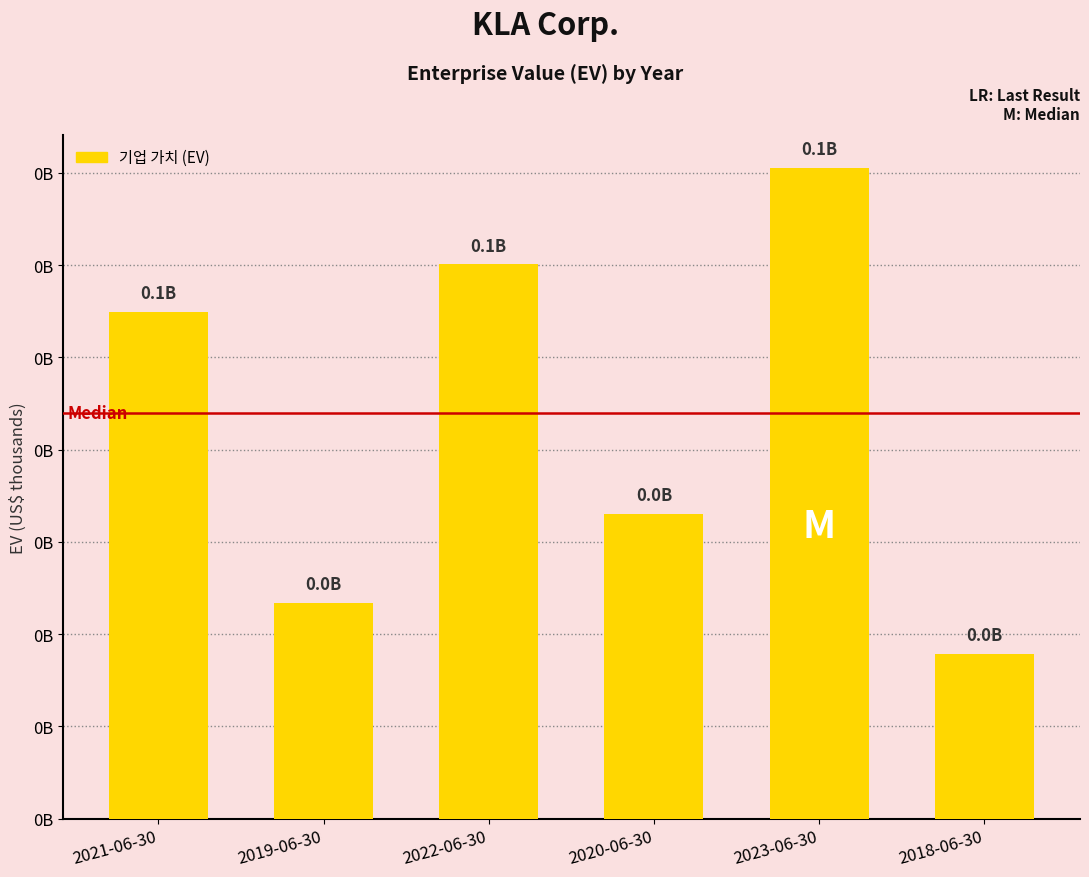

Reading right to left, what are all the values shown in this chart?

17822166	70524992	33040138	60067875	23380502	54916007